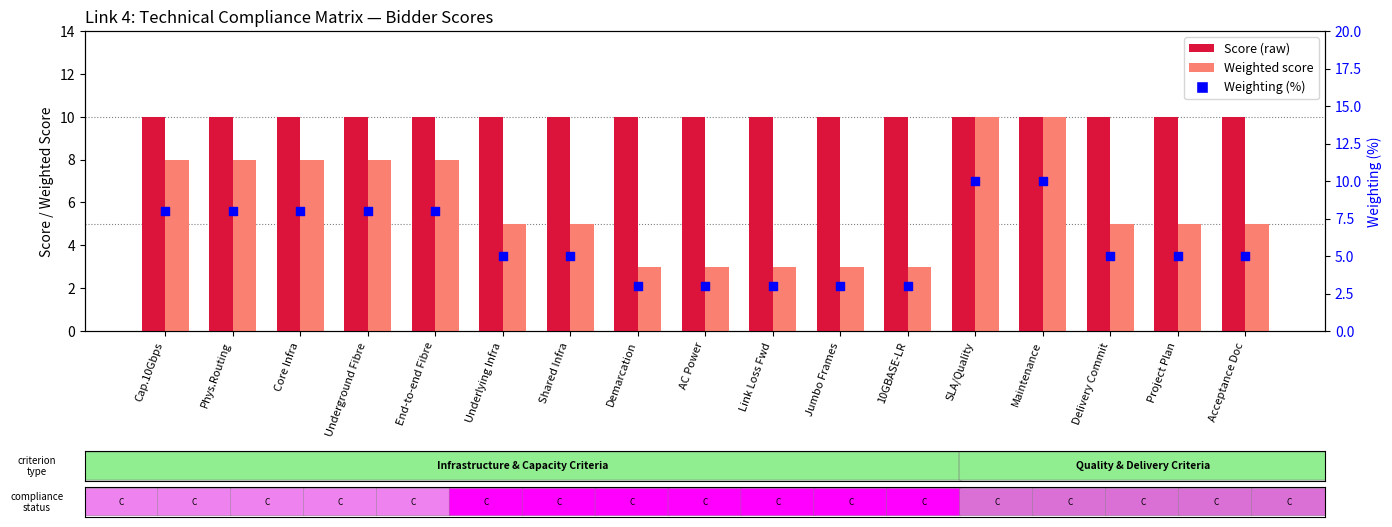

What are all the series names shown in the legend?

Score, Weighted score, Weighting (%)